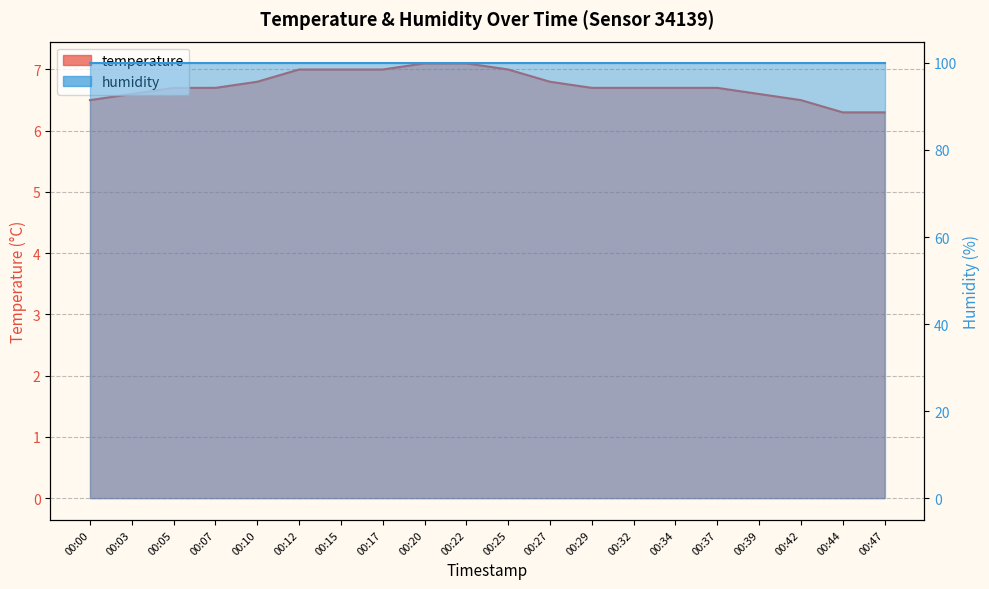

True or false: the data has more than 1 interior local peaks.

False